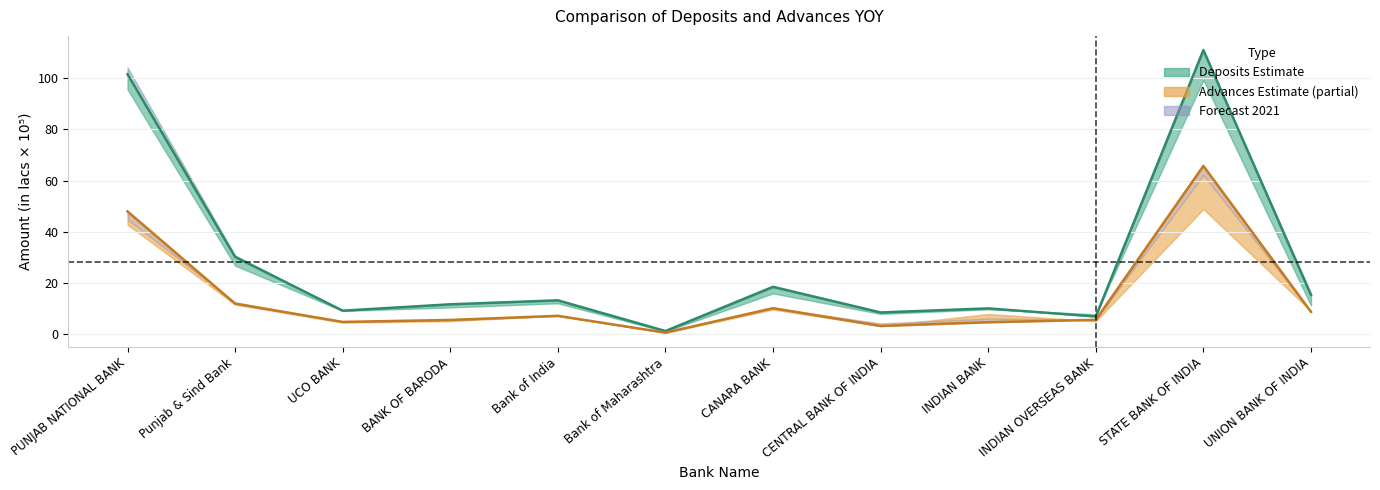

How many data points in Advances 2020 are less than 7?

6